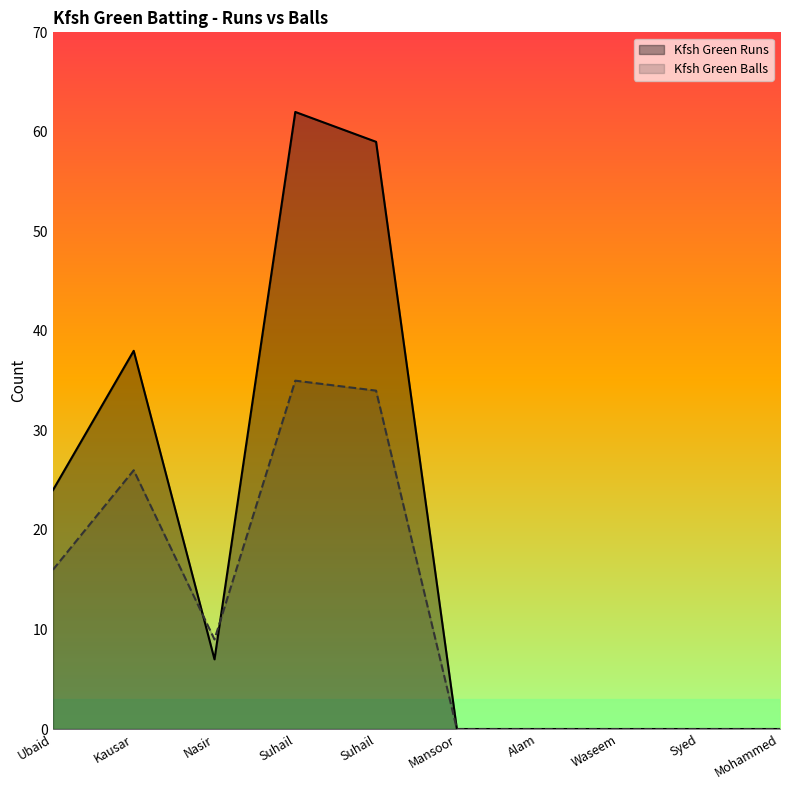

Is it true that Kfsh Green Balls equals 46 at Kausar?

False